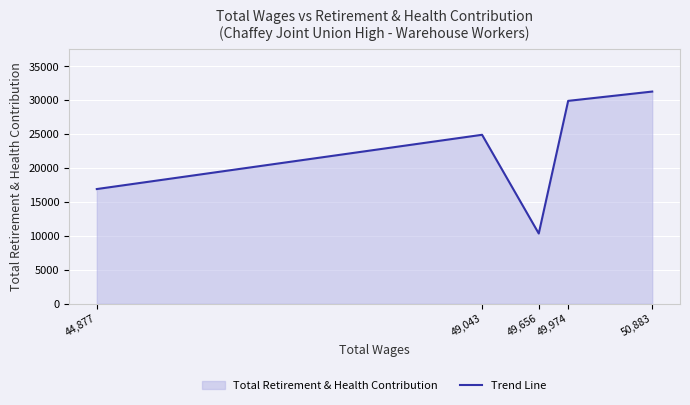

The chart shows a value of 24920 at 49,043. True or false?

True